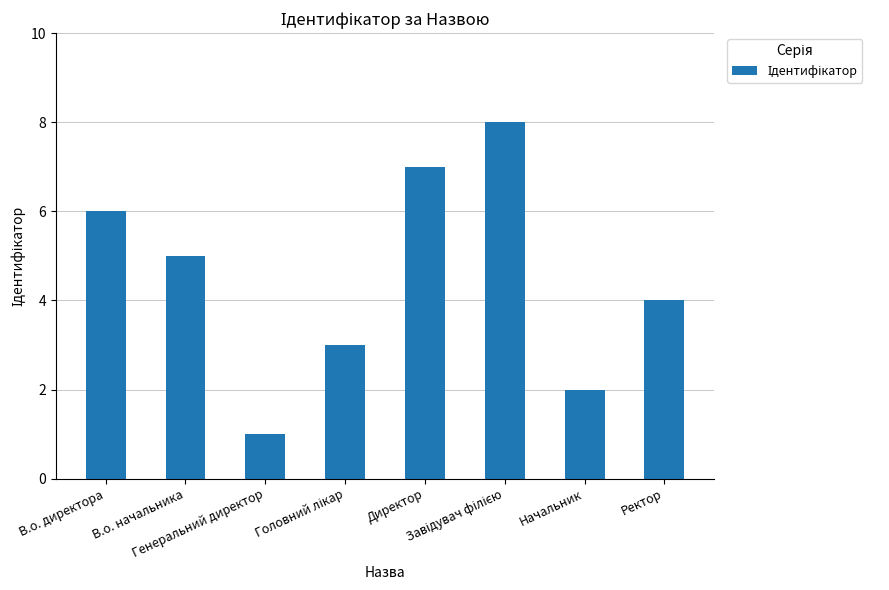

Does the chart contain stacked bars?

No